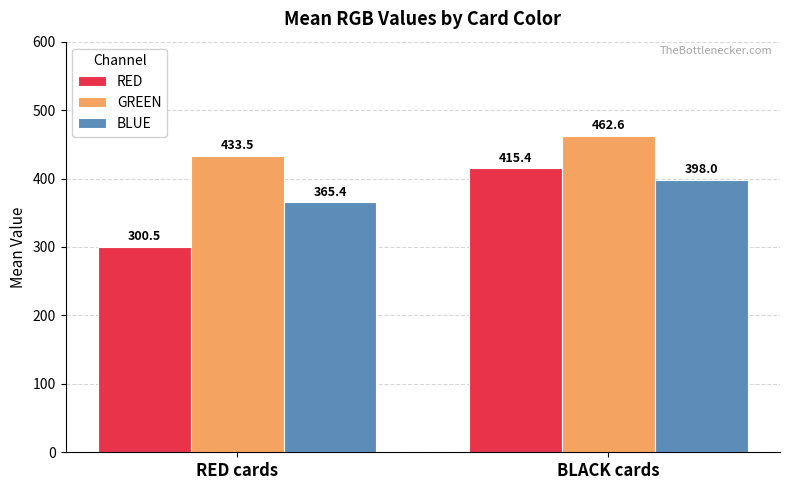

Is the value of RED at BLACK cards greater than the value of BLUE at RED cards?

Yes